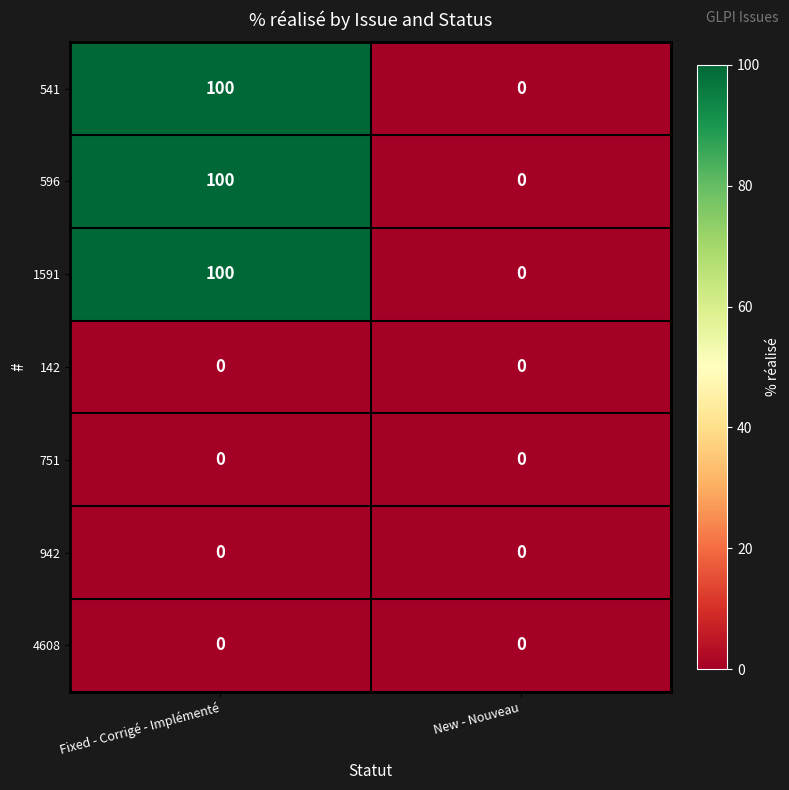

What is the difference between the highest and lowest values at Fixed - Corrigé - Implémenté?

100